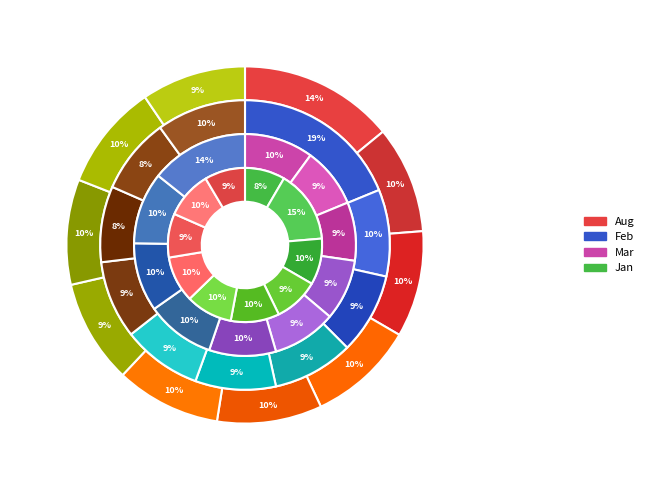

Does pct85 account for over 50% of the chart?

No